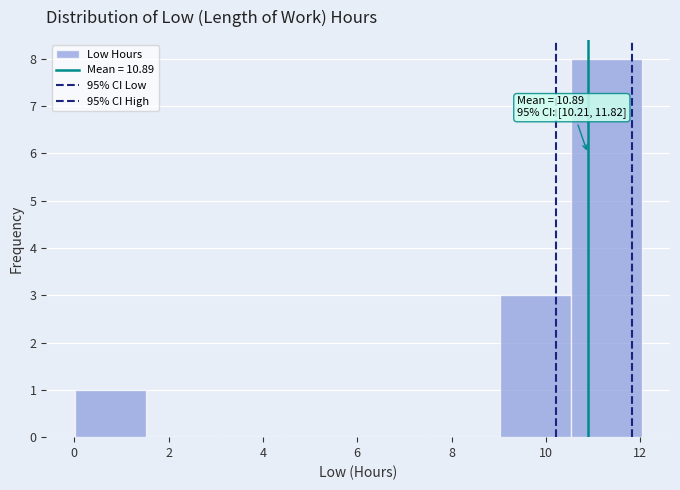

Which range on the x-axis has the tallest bar?

10.6 to 12.0